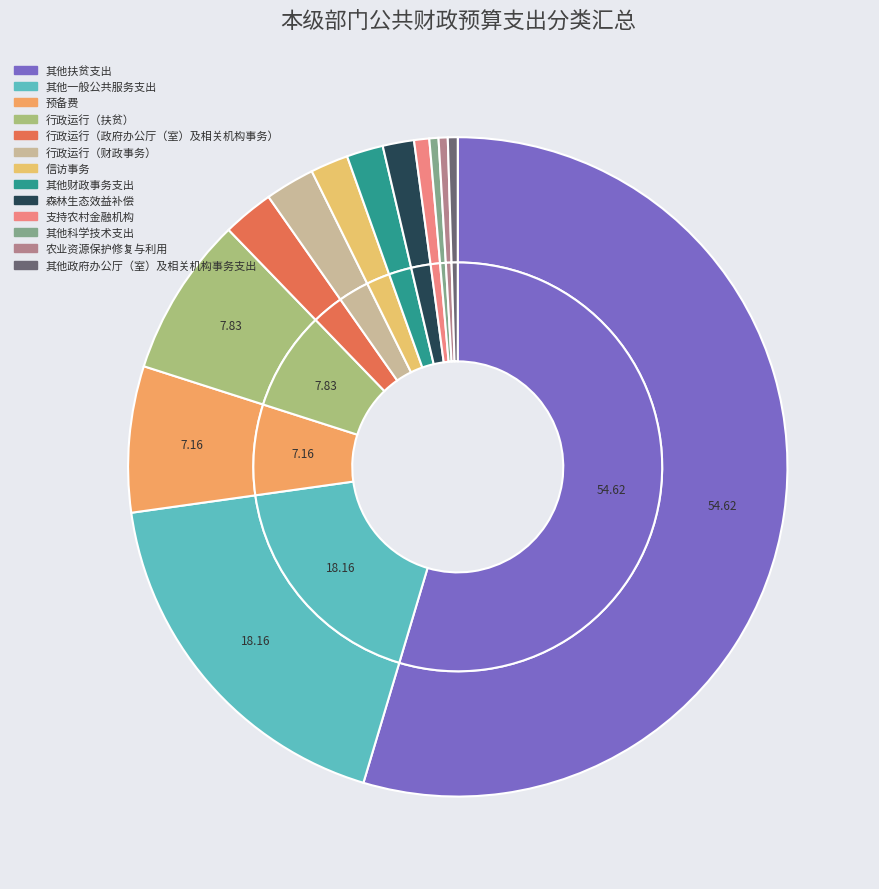

What is the majority slice?

其他扶贫支出